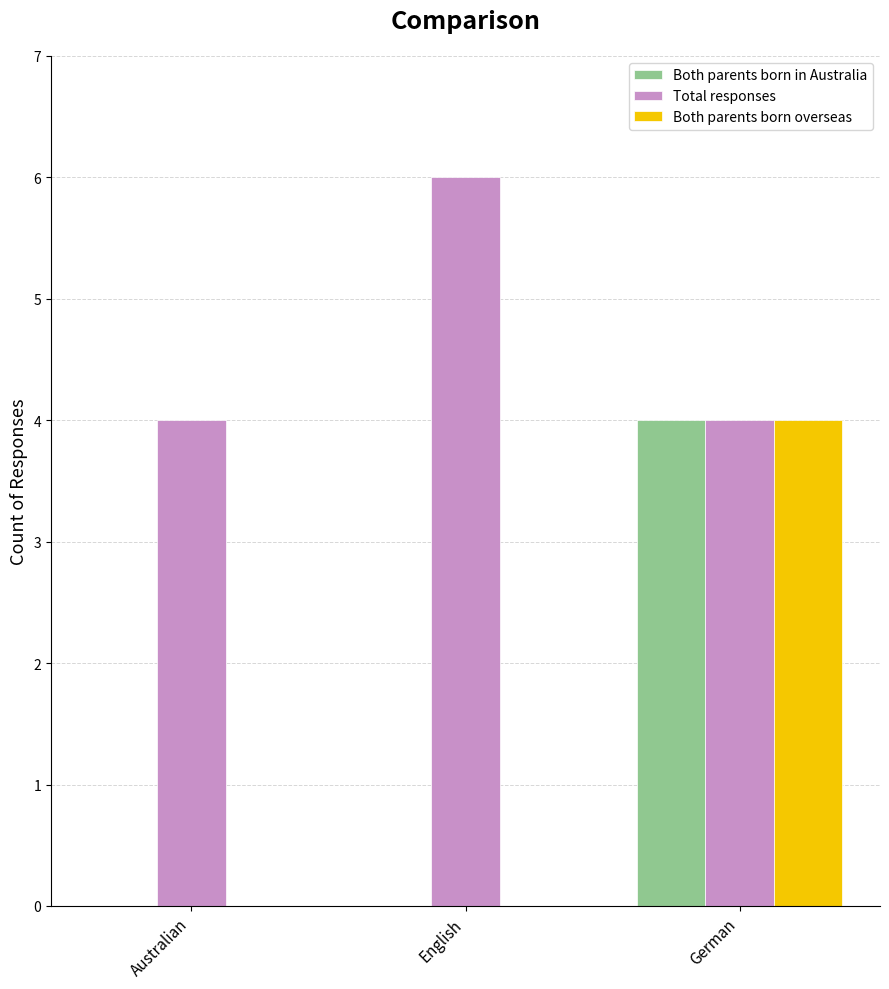

What is the greatest value displayed?

6